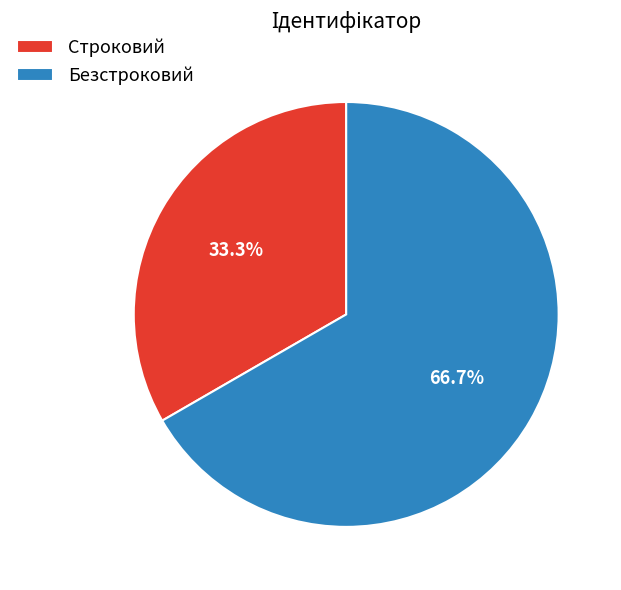

True or false: Безстроковий accounts for 67% of the total.

True